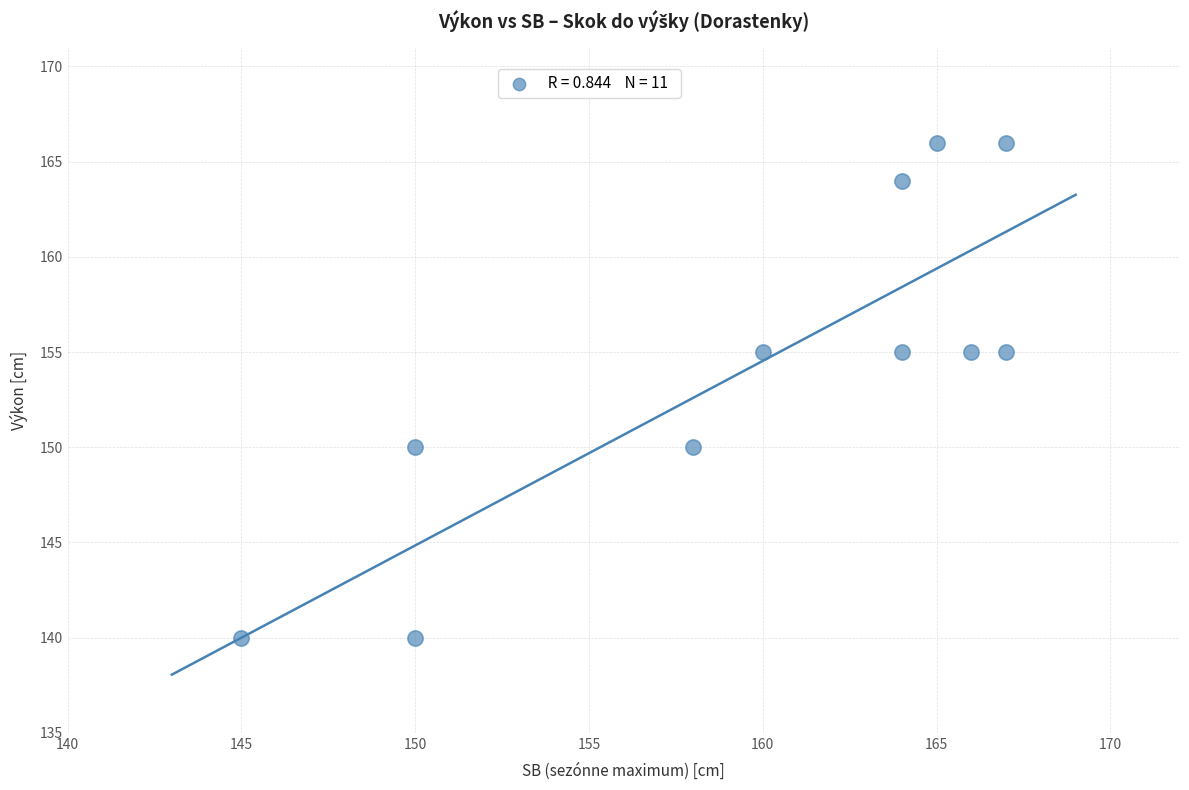

What is the average X value?

160